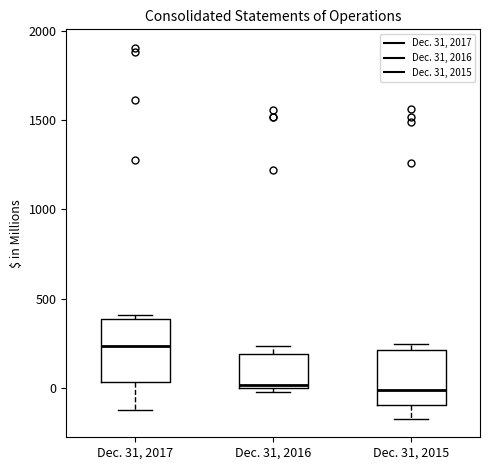

Reading left to right, read every box against the y-axis: the position of its median line, the range the box covers, and the ends of its whiskers. The values are not printed on the chart, so give them approximately, as read against the axis.

Dec. 31, 2017: median 250, box 50 to 400, whiskers -100 to 400 (just above the box's upper edge)
Dec. 31, 2016: median 0 (just above the box's lower edge), box 0 to 200, whiskers 0 (just below the box's lower edge) to 250
Dec. 31, 2015: median 0, box -100 to 200, whiskers -150 to 250